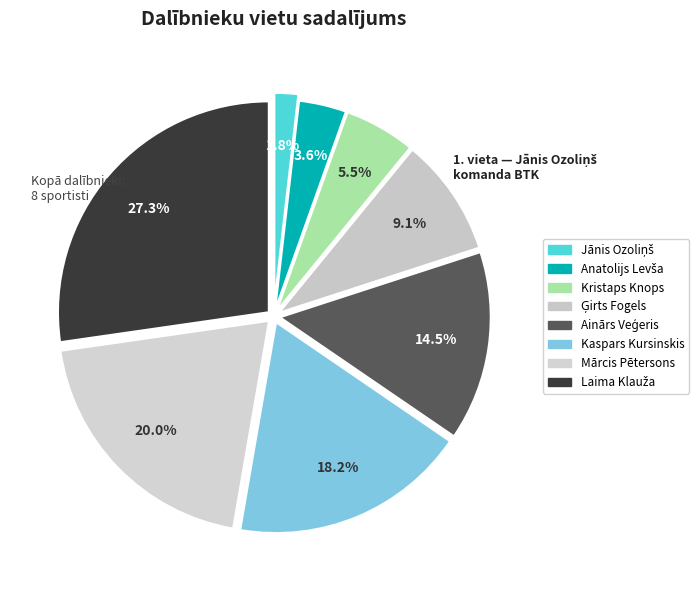

To the nearest percent, what is the difference between the largest and smallest slice percentages?

25%